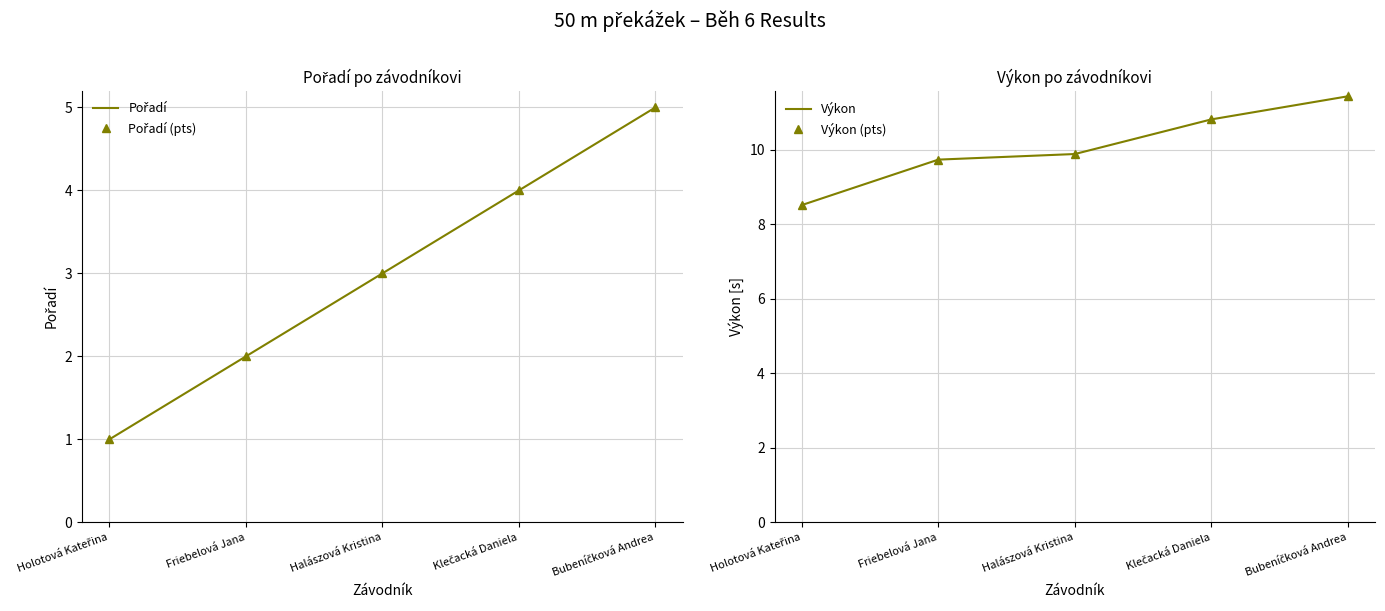

List the series in order of their peak value, highest first.

Výkon, Výkon (pts), Pořadí, Pořadí (pts)